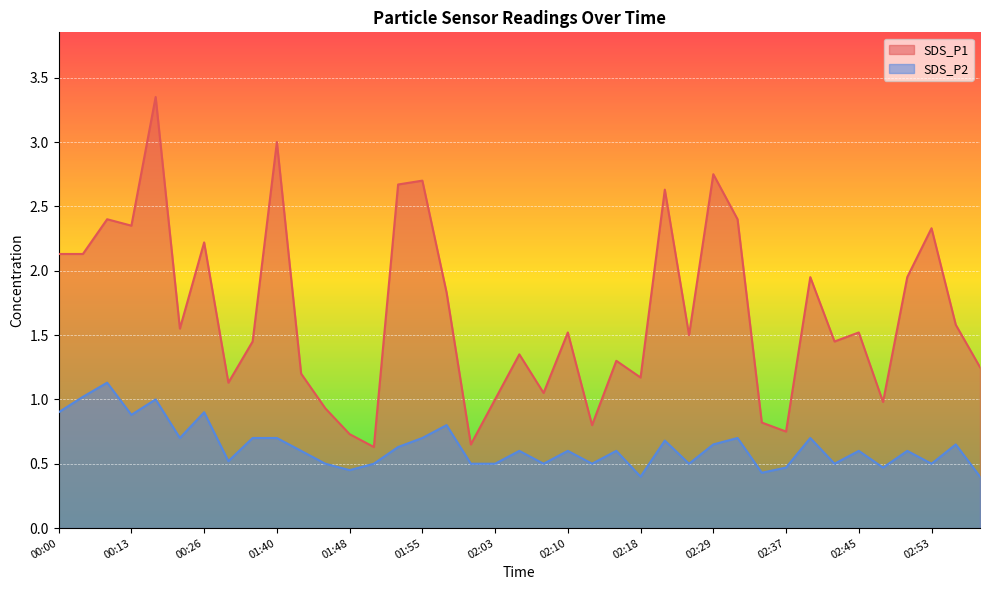

True or false: SDS_P1 and SDS_P2 intersect in this chart.

False